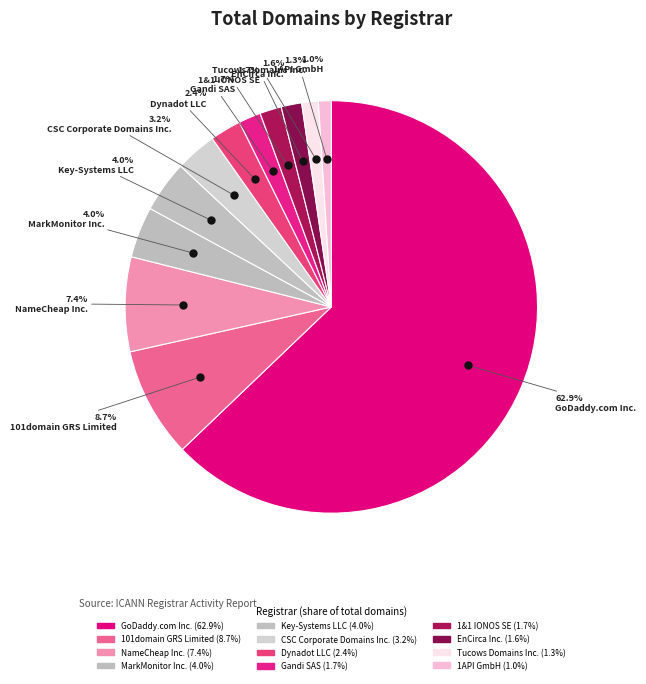

Rank the categories by value from lowest to highest.

1API GmbH, Tucows Domains Inc., EnCirca Inc., 1&1 IONOS SE, Gandi SAS, Dynadot LLC, CSC Corporate Domains Inc., MarkMonitor Inc., Key-Systems LLC, NameCheap Inc., 101domain GRS Limited, GoDaddy.com Inc.